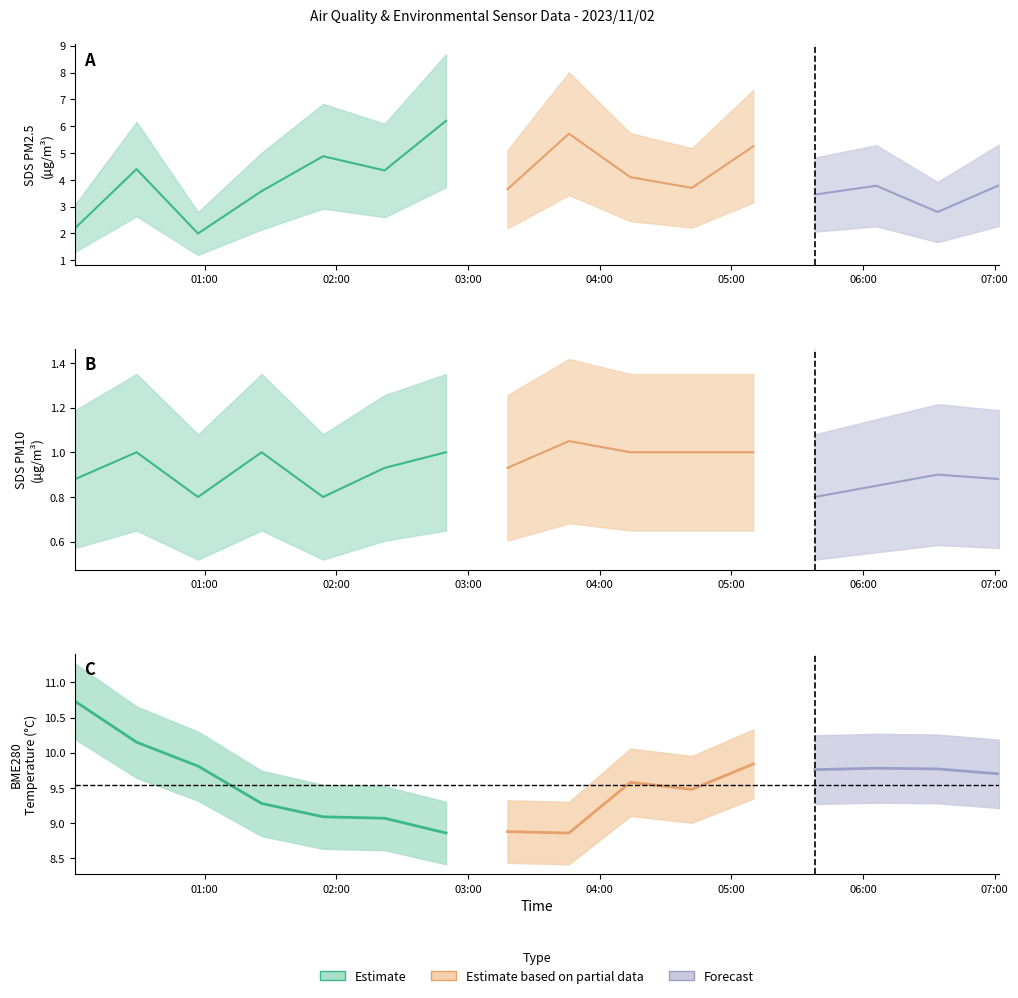

What is the label of the 11th point from the left?

2023/11/02 04:42